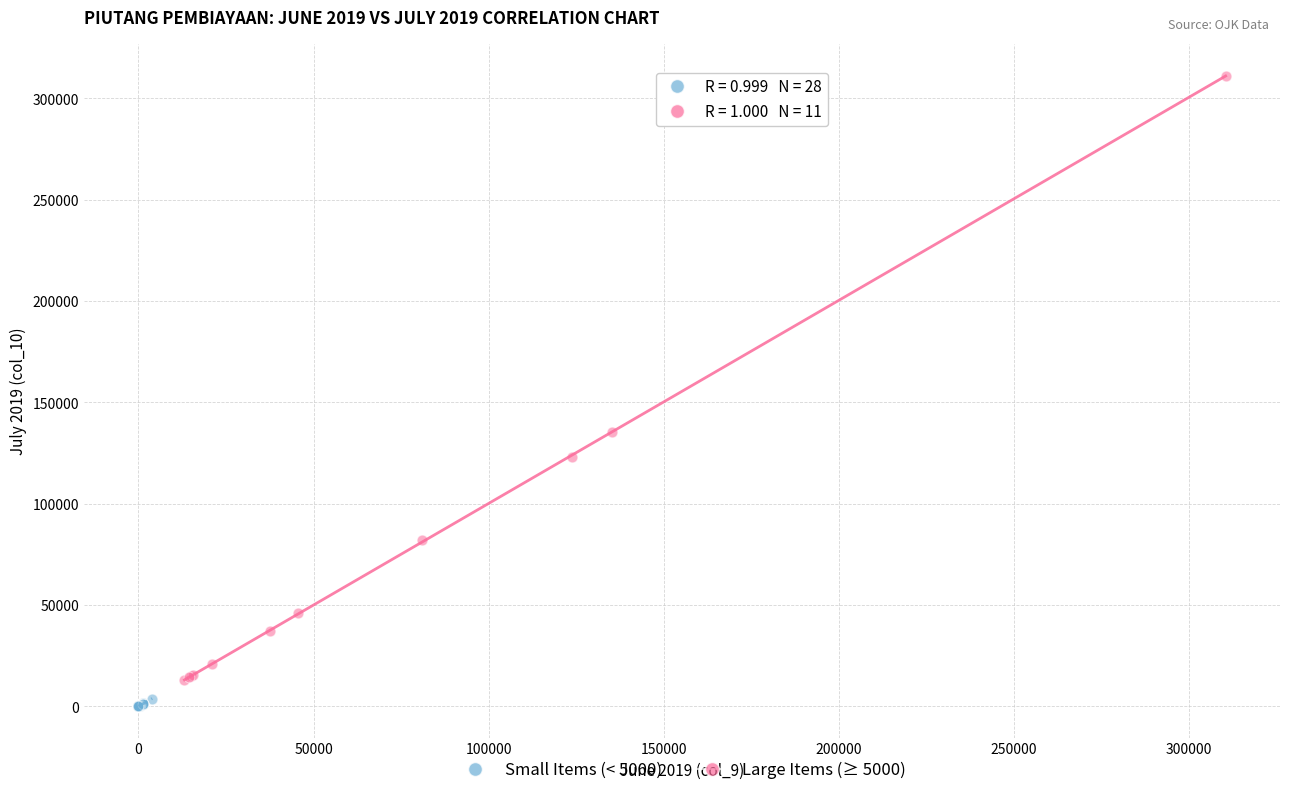

Which series reaches the maximum Y coordinate?

Large Items (≥ 5000)